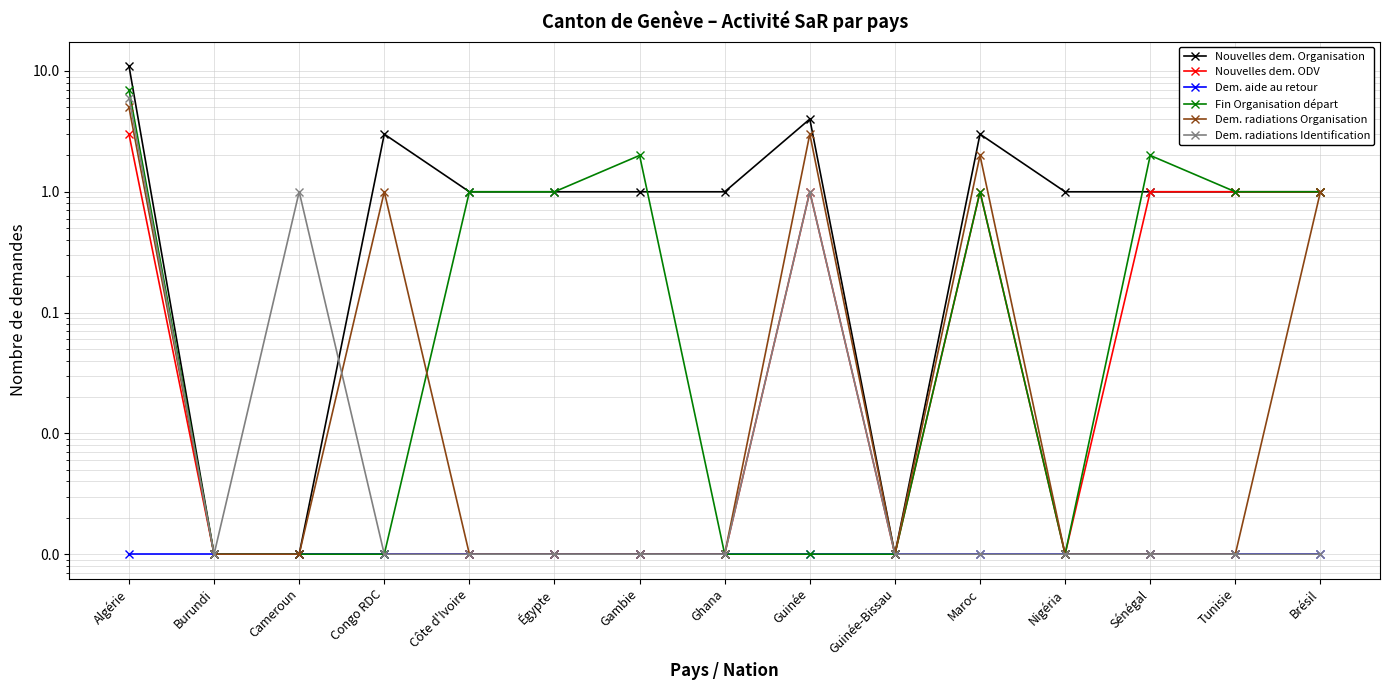

How many categories are shown in the chart?

15